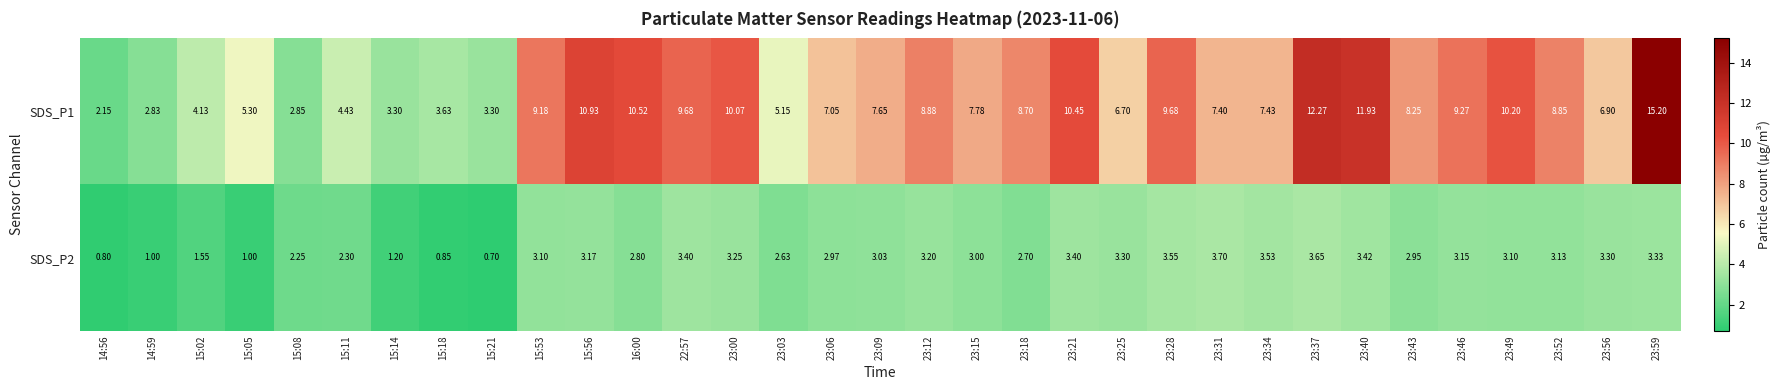

At which category is the sum across all series the highest?

23:59